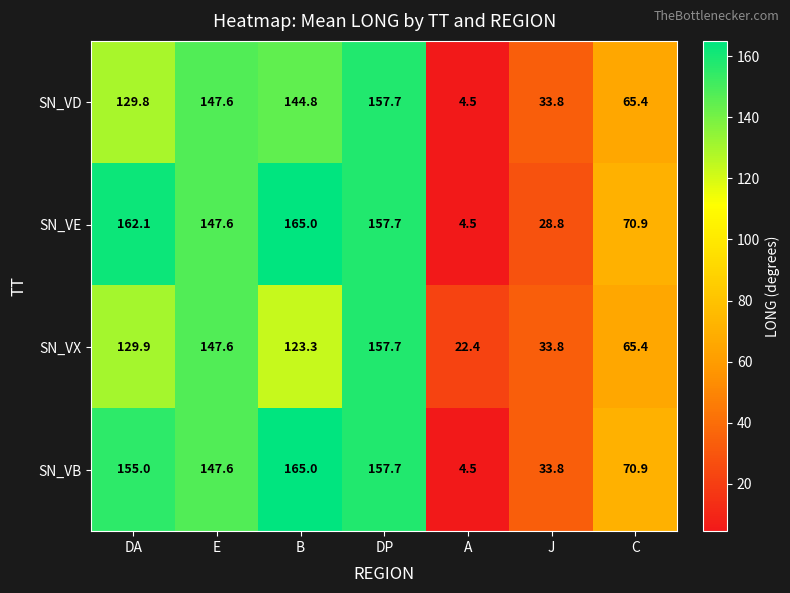

At which label does SN_VB first exceed 147?

DA